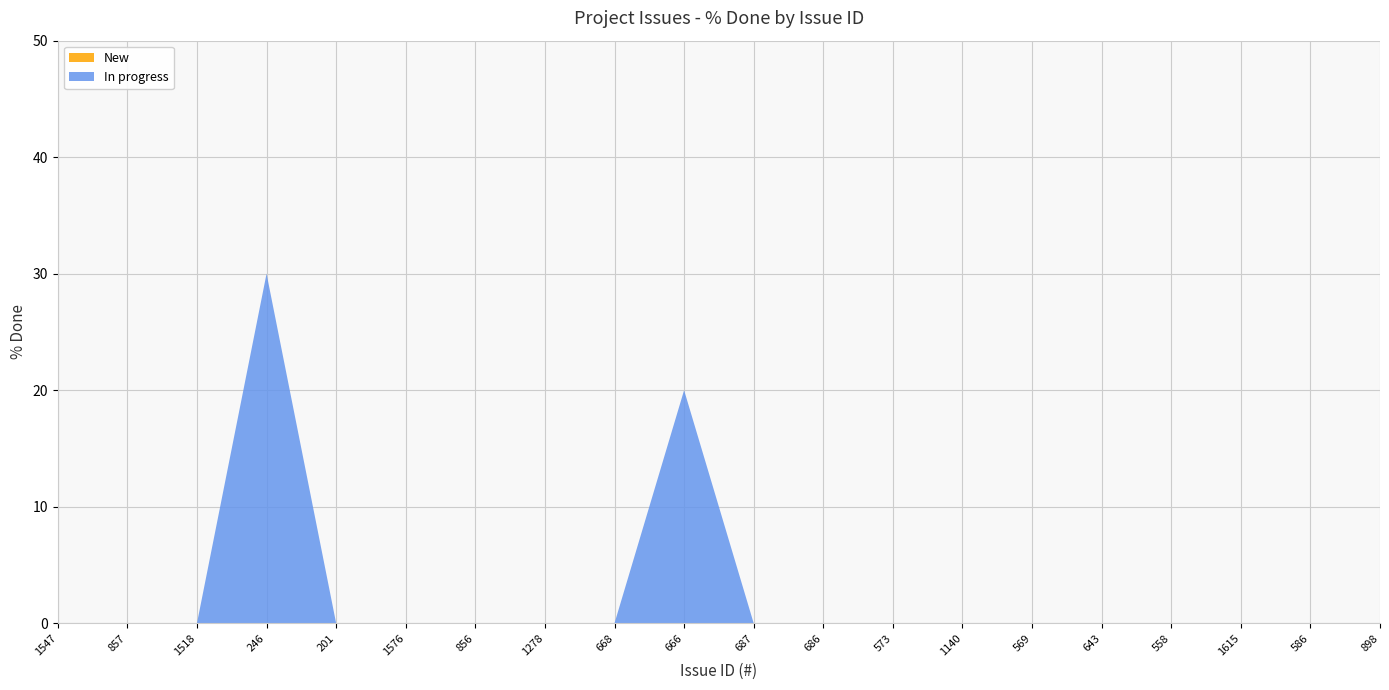

Reading left to right, list all the values displayed in this chart.

New: 1547=0	857=0	1518=0	246=0	201=0	1576=0	856=0	1278=0	668=0	666=0	687=0	686=0	573=0	1140=0	569=0	643=0	558=0	1615=0	586=0	898=0
In progress: 1547=0	857=0	1518=0	246=30	201=0	1576=0	856=0	1278=0	668=0	666=20	687=0	686=0	573=0	1140=0	569=0	643=0	558=0	1615=0	586=0	898=0